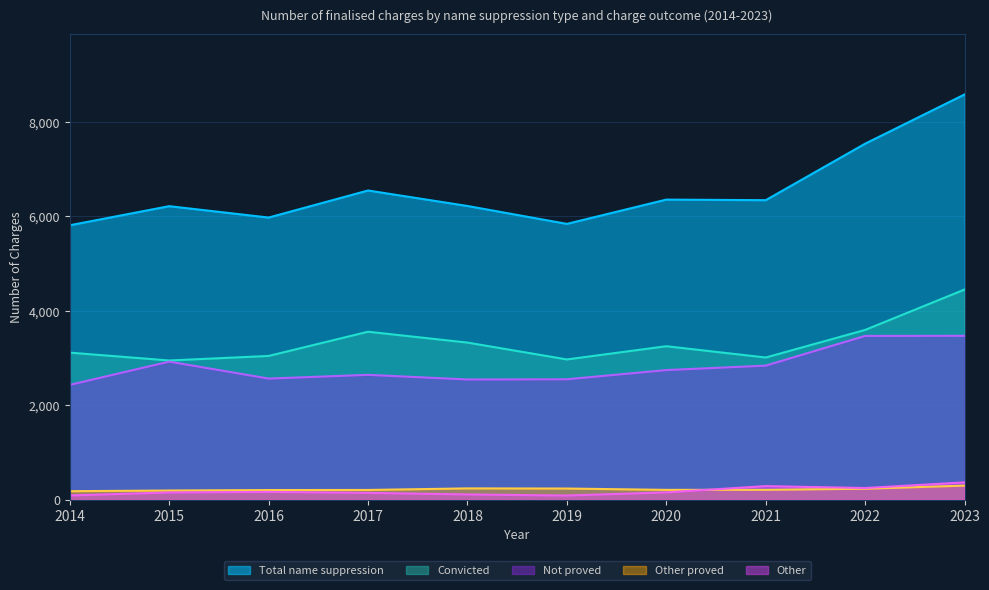

Reading left to right, what are all the values shown in this chart?

Total name suppression: 5809	6213	5972	6545	6217	5838	6352	6340	7536	8578
Convicted: 3112	2946	3042	3555	3325	2968	3248	3009	3593	4448
Not proved: 2430	2922	2563	2642	2544	2548	2743	2837	3466	3468
Other proved: 179	193	203	205	238	235	207	208	231	297
Other: 88	152	164	143	110	87	154	286	246	365